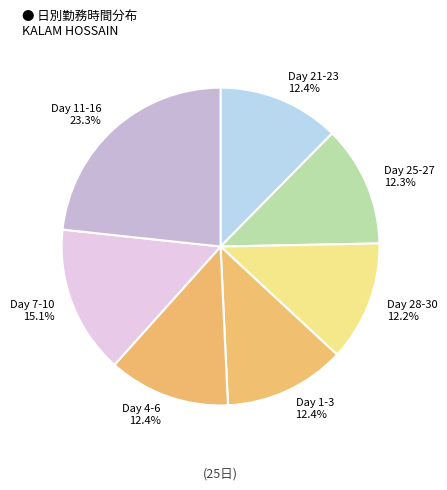

Which category has the biggest portion of the pie?

Day 11-16 23.3%